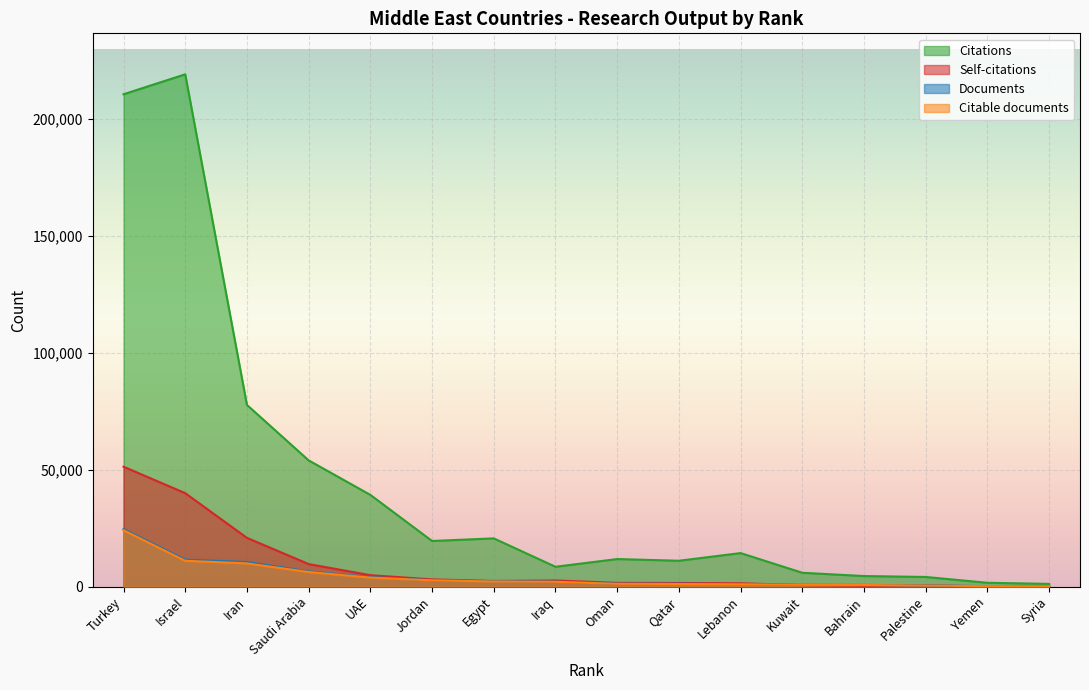

How many lines are shown in the chart?

4